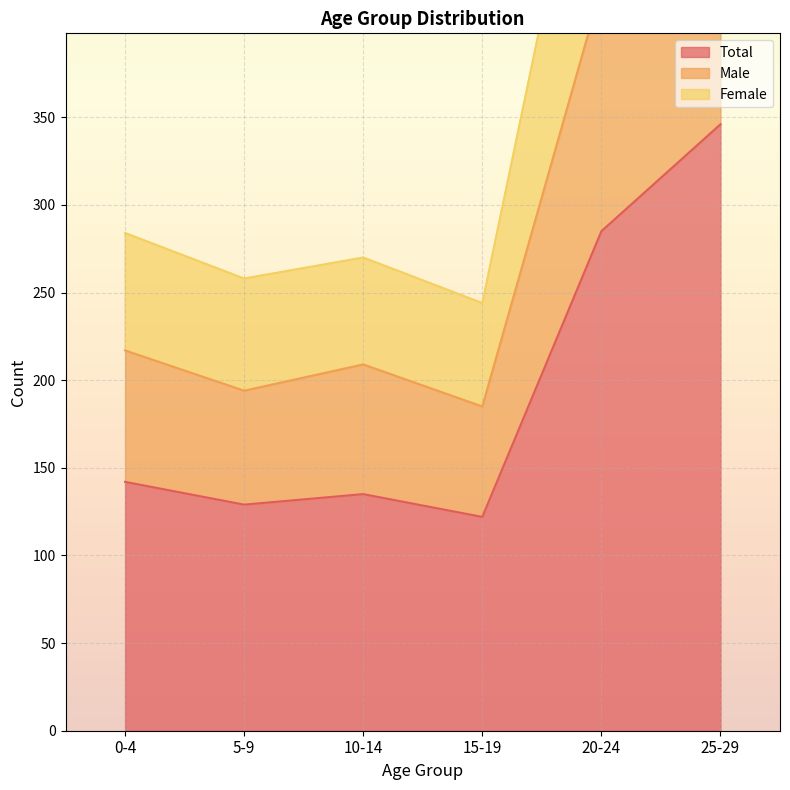

Reading left to right, transcribe all the data shown in this chart.

Total: 142	129	135	122	285	346
Male: 217	194	209	185	424	523
Female: 284	258	270	244	570	692